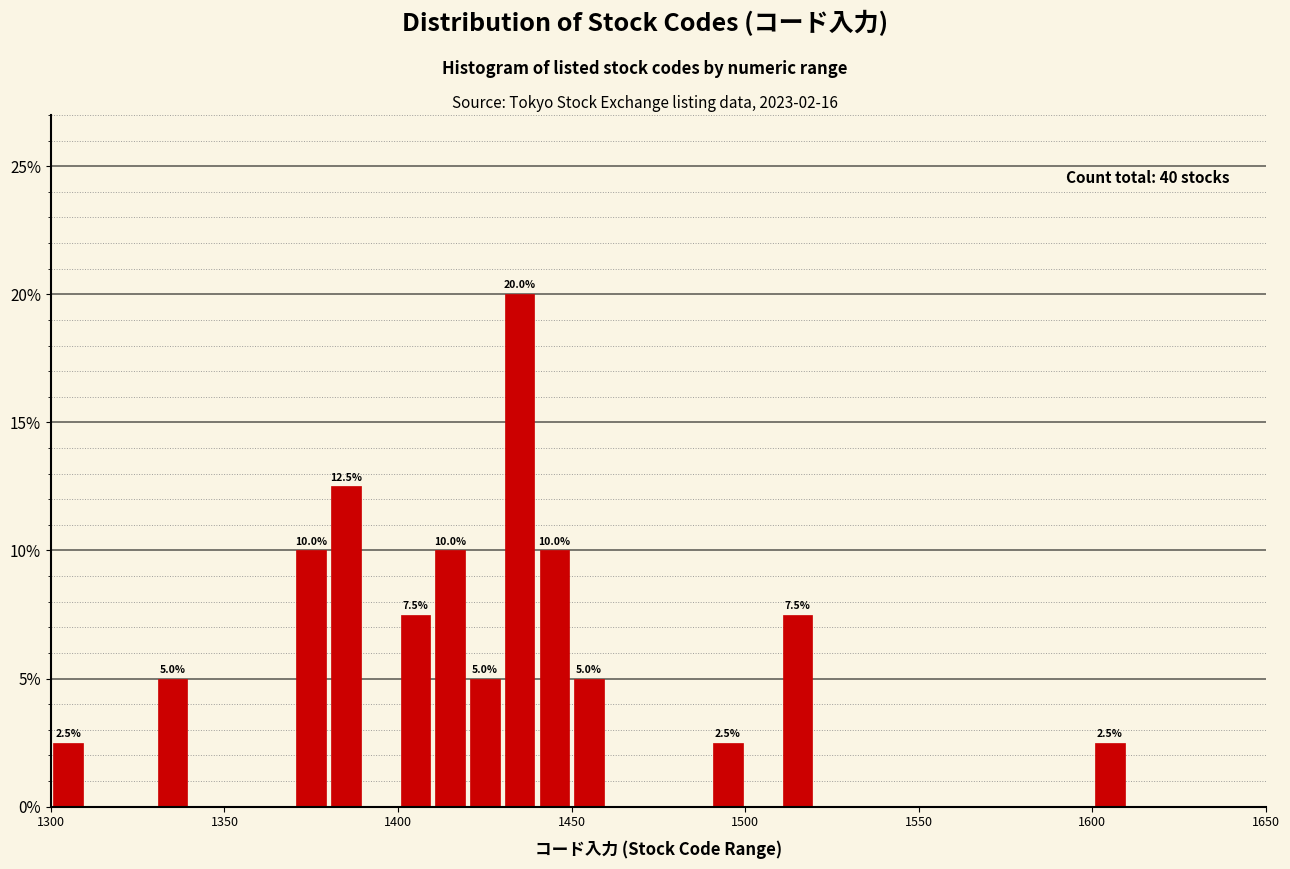

Read against the x-axis, roughly where is the centre of the tallest bar?

1435